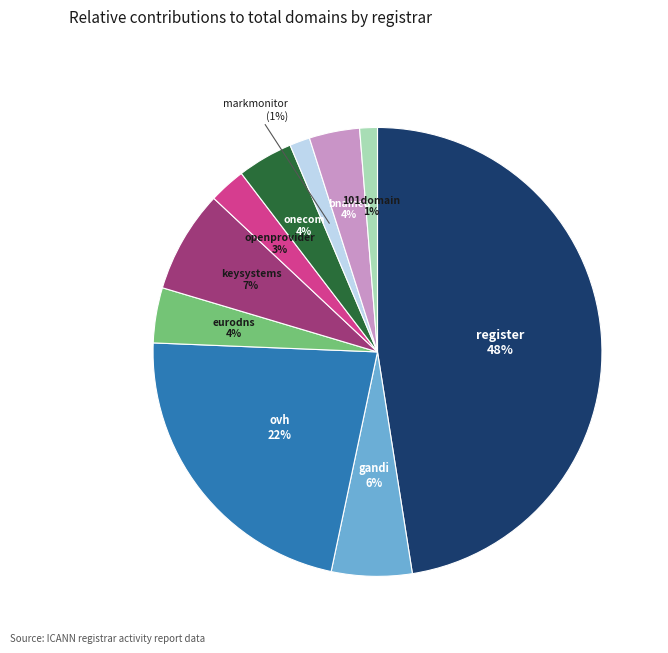

To the nearest percent, what is the average slice percentage?

10%